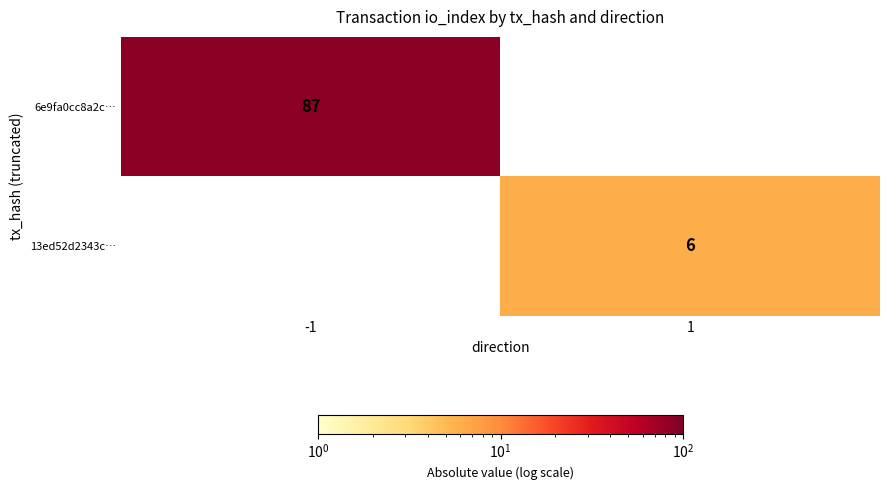

The value of 6e9fa0cc8a2c… at -1 is 87. True or false?

True